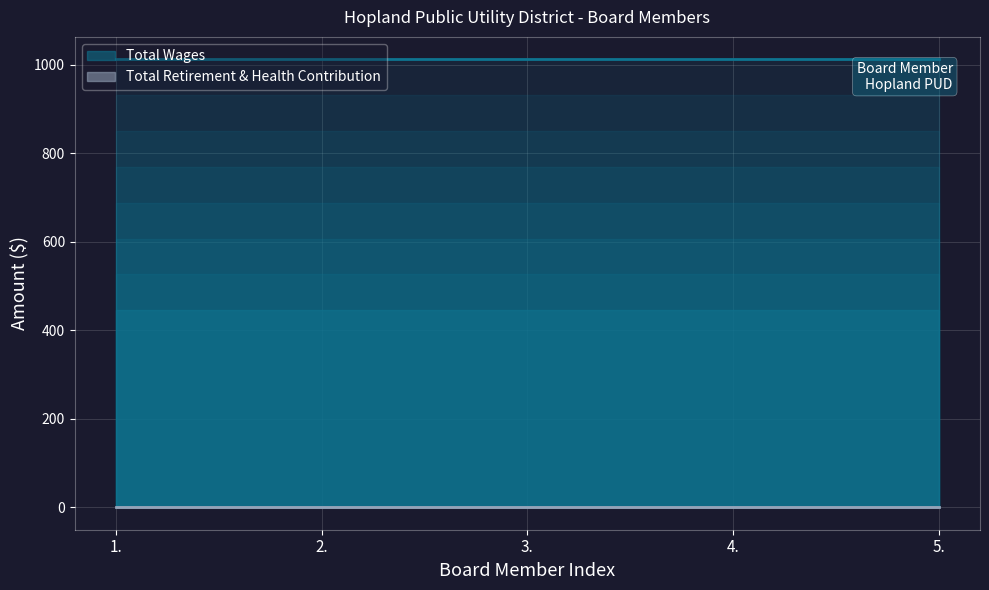

What is the total value across all series at 3.?

1012